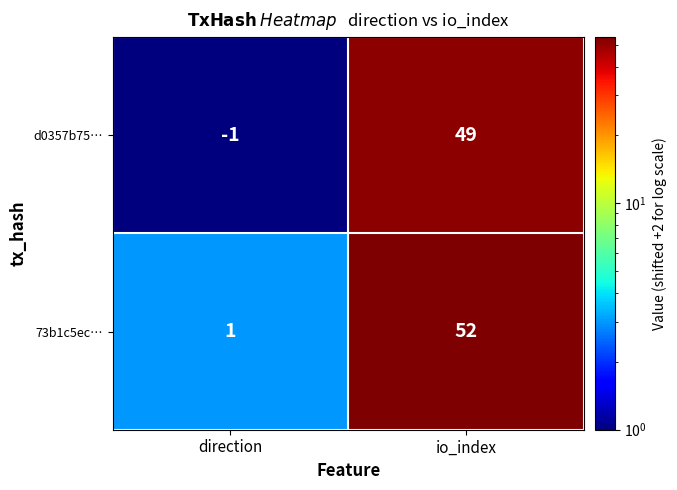

What is the average value of the d0357b75… series?

24